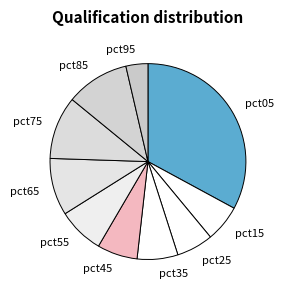

The pct25 slice represents 1% of the pie. True or false?

False